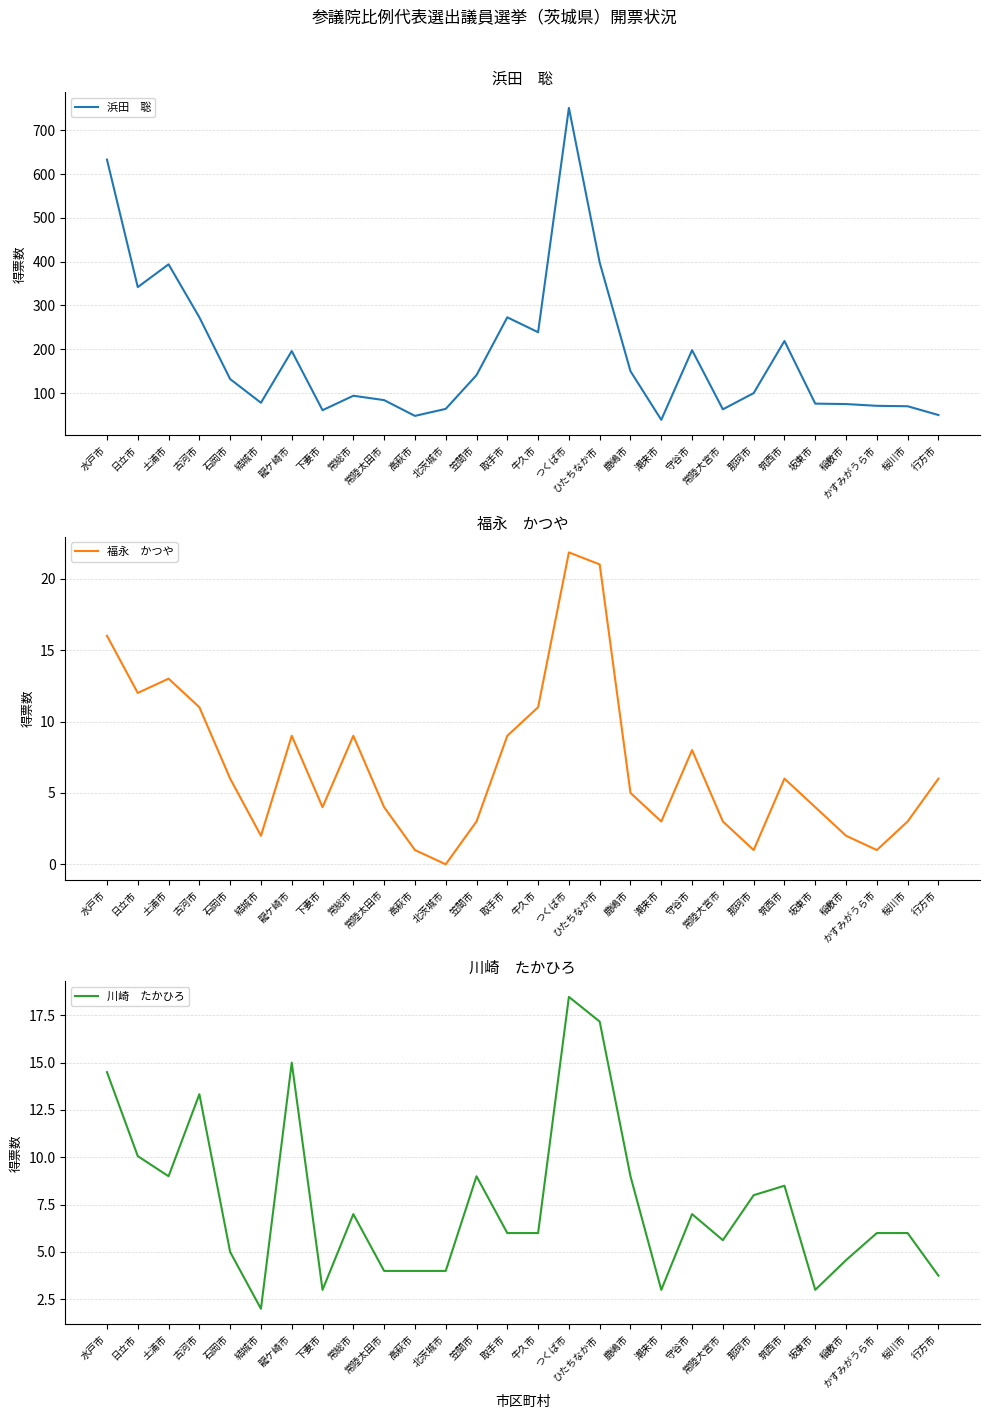

What is the label of the 4th point from the right?

稲敷市